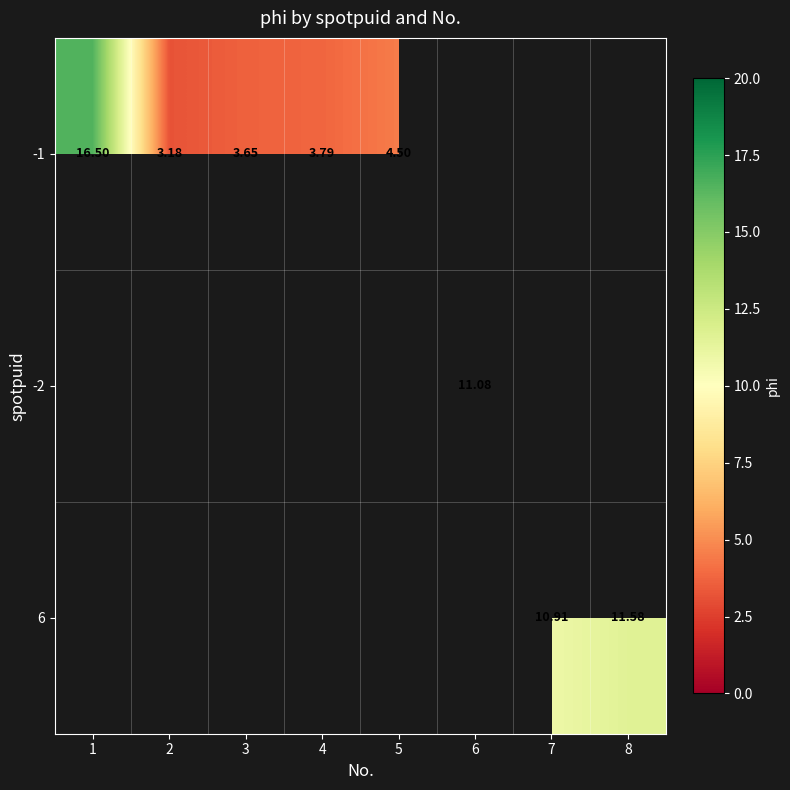

Is the value of -1 at 5 greater than the value of 6 at 7?

No